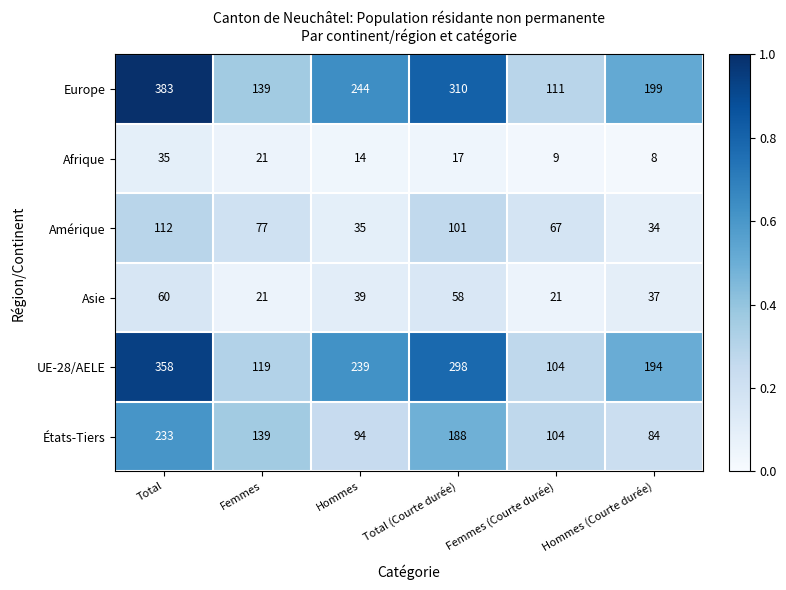

Rank the series by their maximum value, from lowest to highest.

Afrique, Asie, Amérique, États-Tiers, UE-28/AELE, Europe